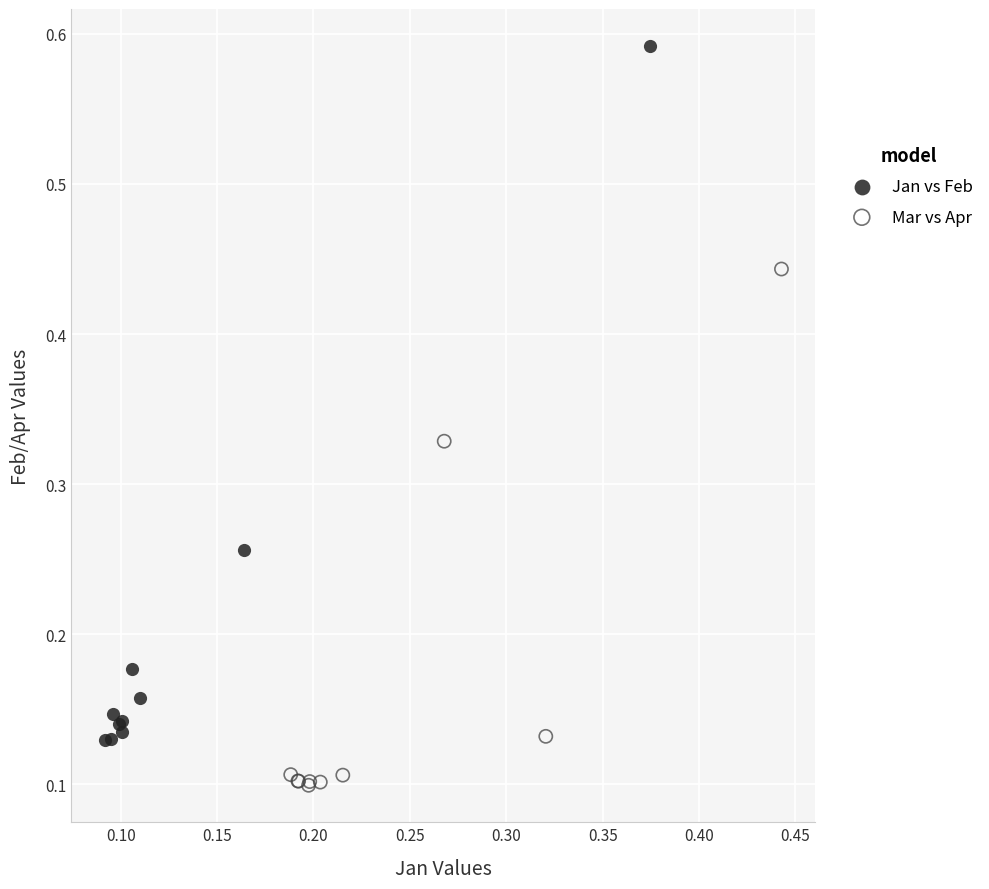

What are all the series names shown in the legend?

Jan vs Feb, Mar vs Apr